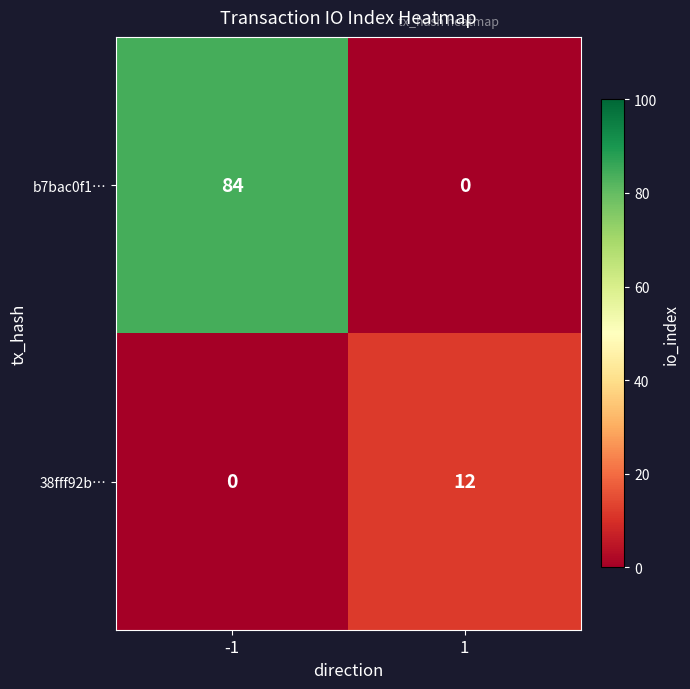

List the series in order of their peak value, lowest first.

38fff92b…, b7bac0f1…